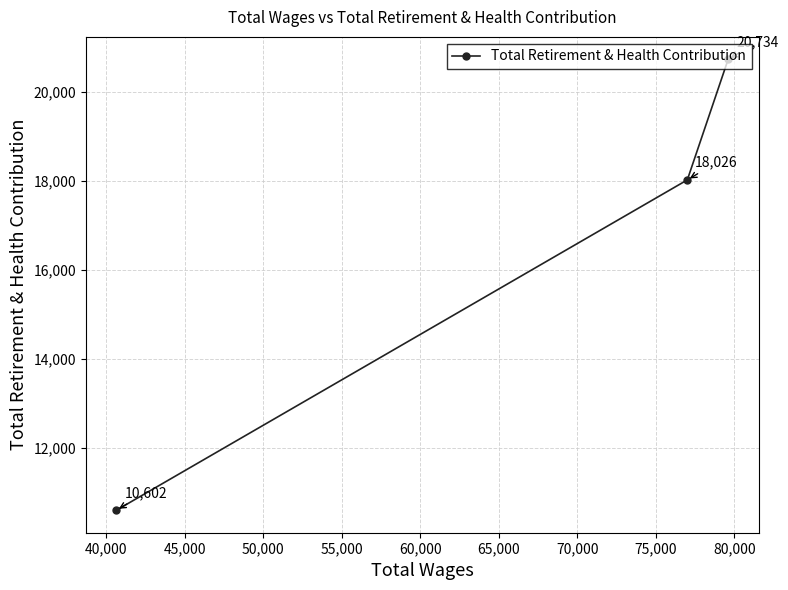

How many data points are less than 18026?

1